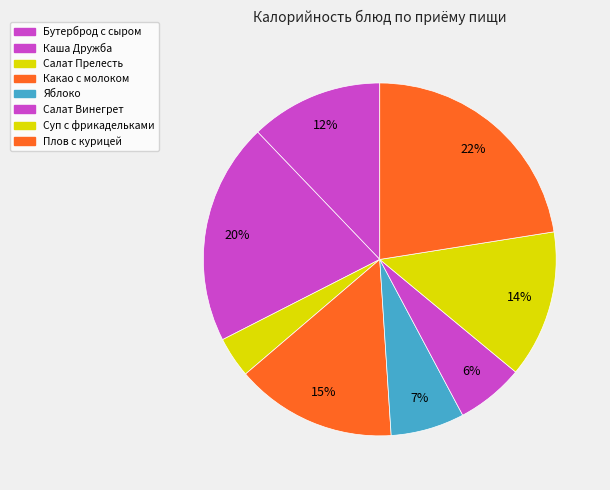

Count the number of slices in the pie.

8